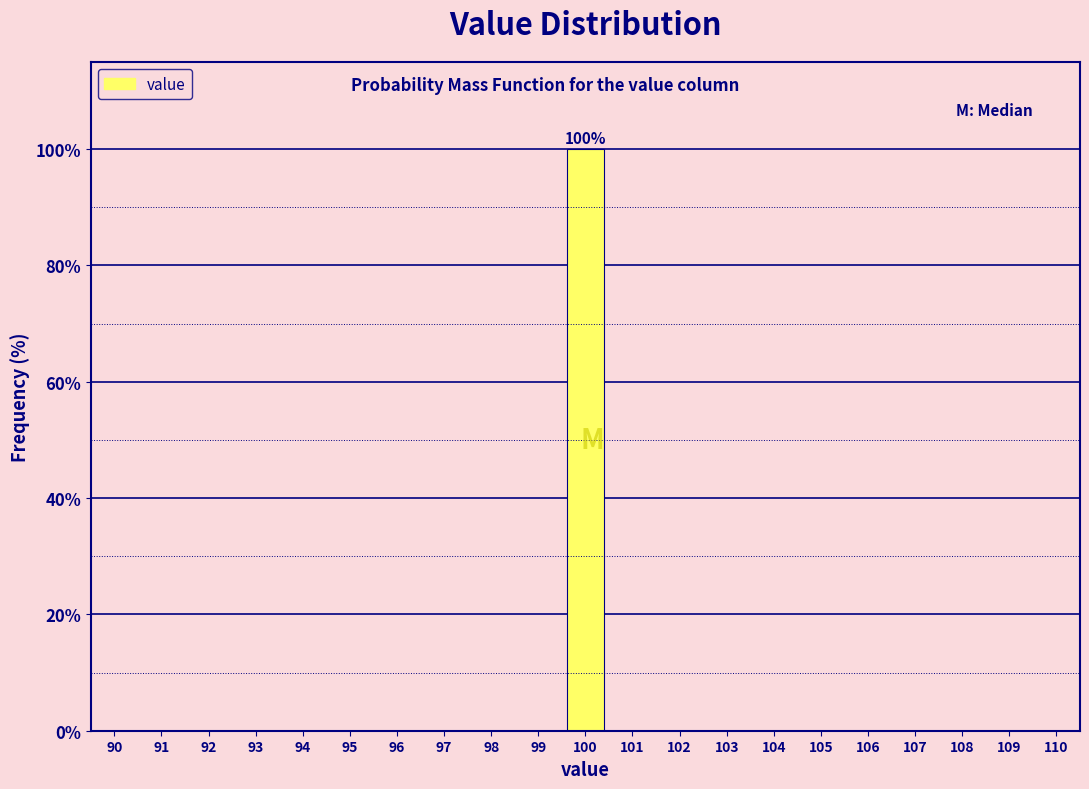

Over which range of the x-axis is the bar tallest?

99.5 to 100.5